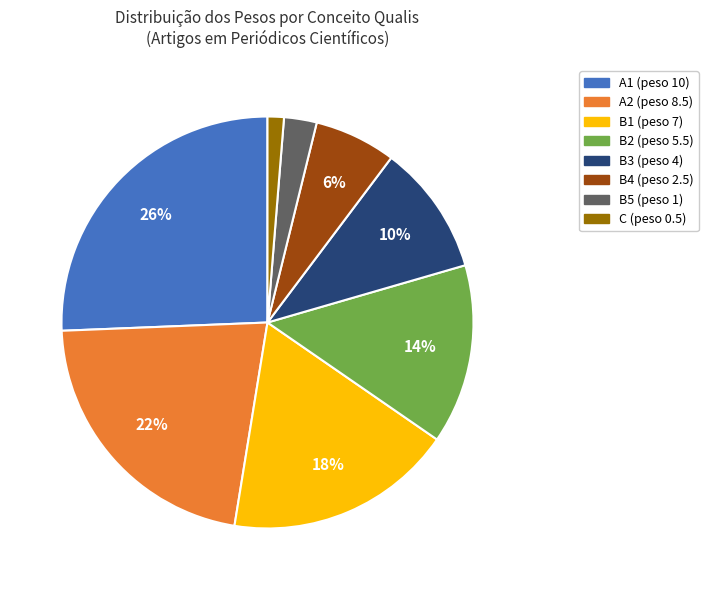

To the nearest percent, what is the average slice percentage?

12%